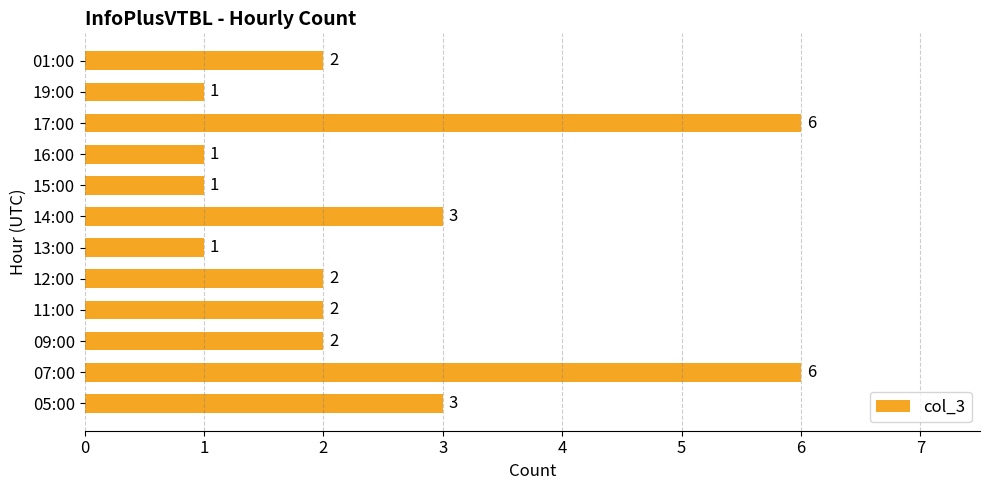

How many values are below 2?

4